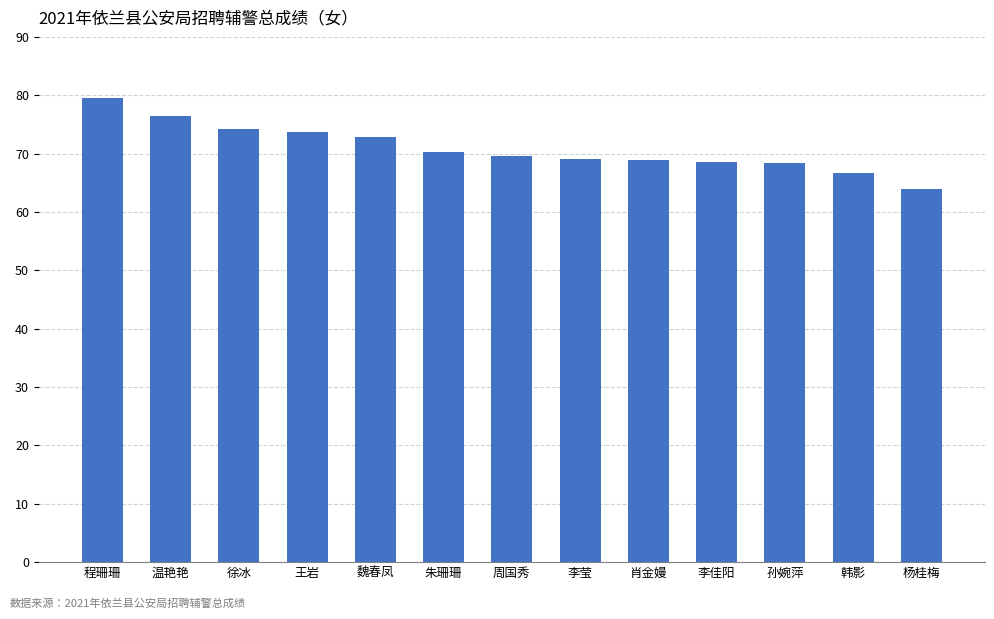

Is it true that the value at 孙婉萍 is 68.4?

True